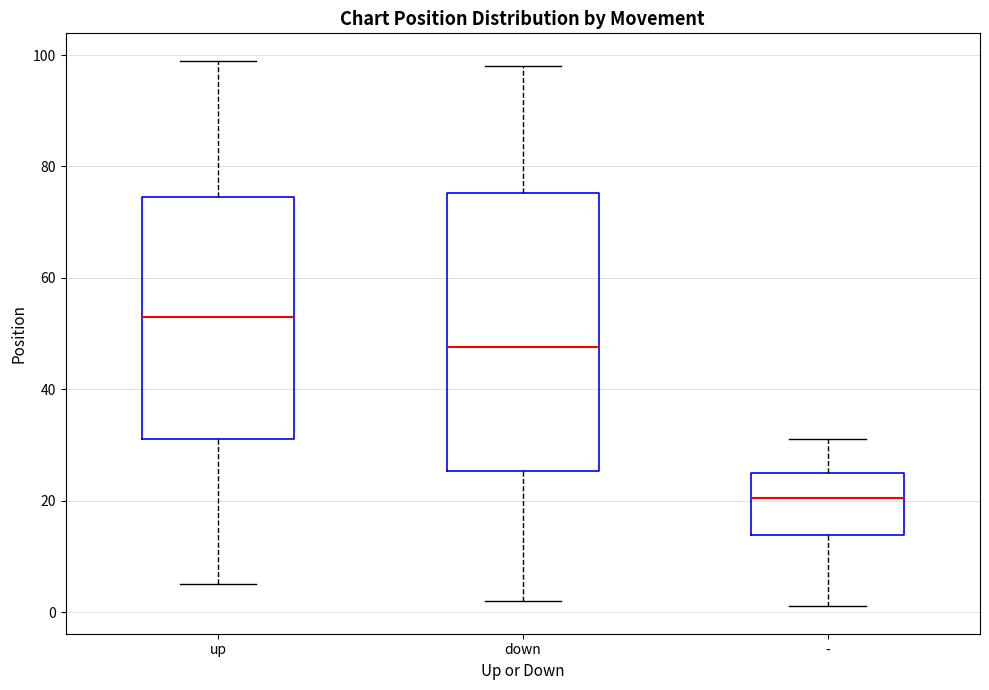

Reading left to right, transcribe this box plot: for each box, give where its median line is, the range the box spans, and where its two whiskers end, as read against the y-axis. The values are not printed on the chart, so give them approximately, as read against the axis.

up: median 54, box 32 to 74, whiskers 6 to 100
down: median 48, box 26 to 76, whiskers 2 to 98
-: median 20, box 14 to 26, whiskers 2 to 32